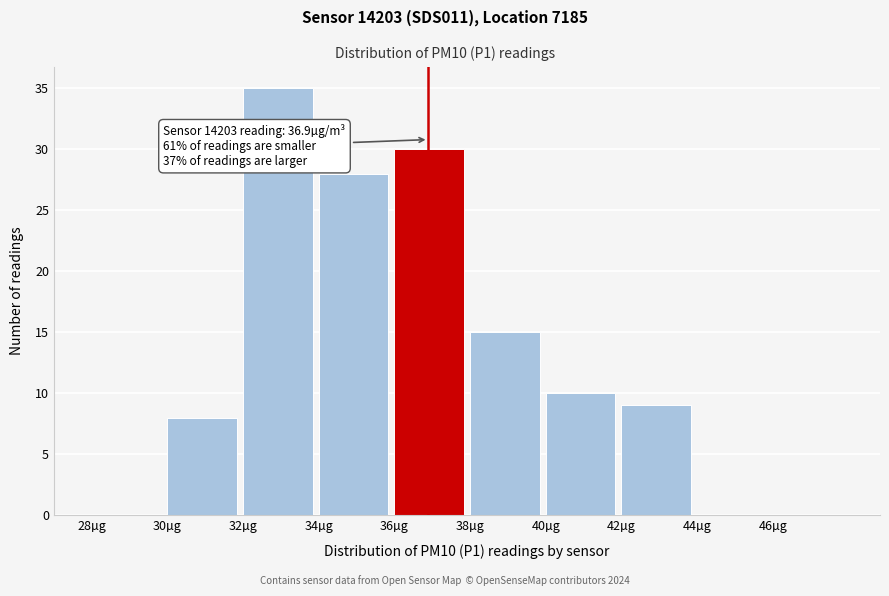

Which range on the x-axis has the tallest bar?

32 to 34